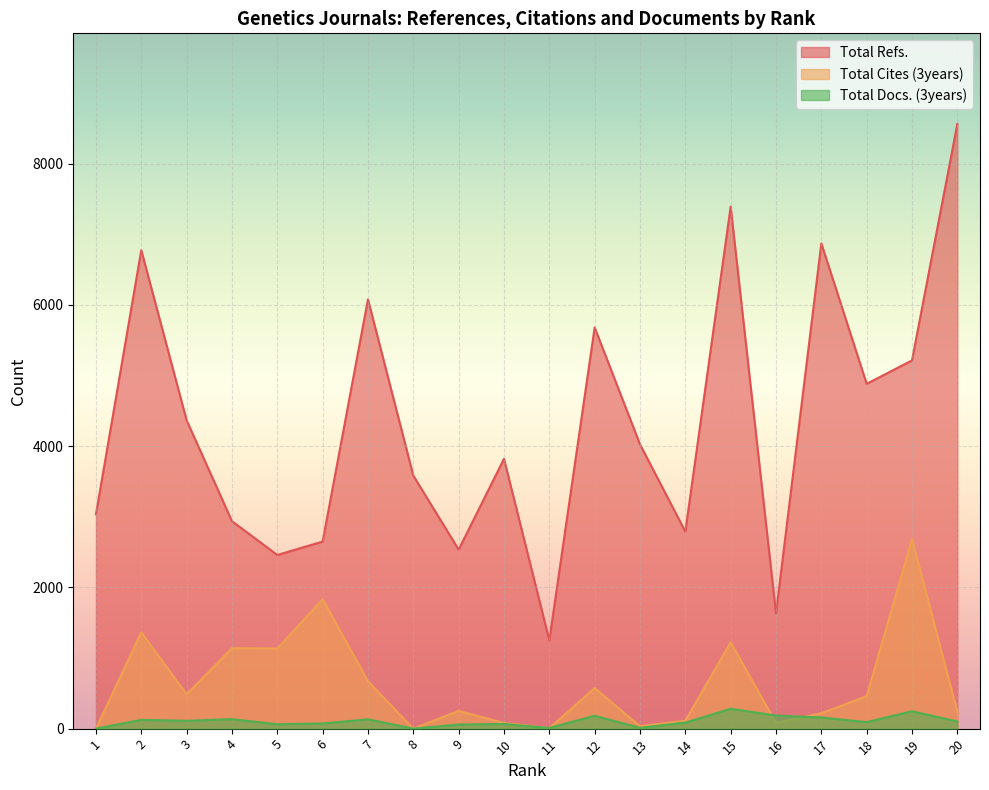

At which category is the sum across all series the highest?

20